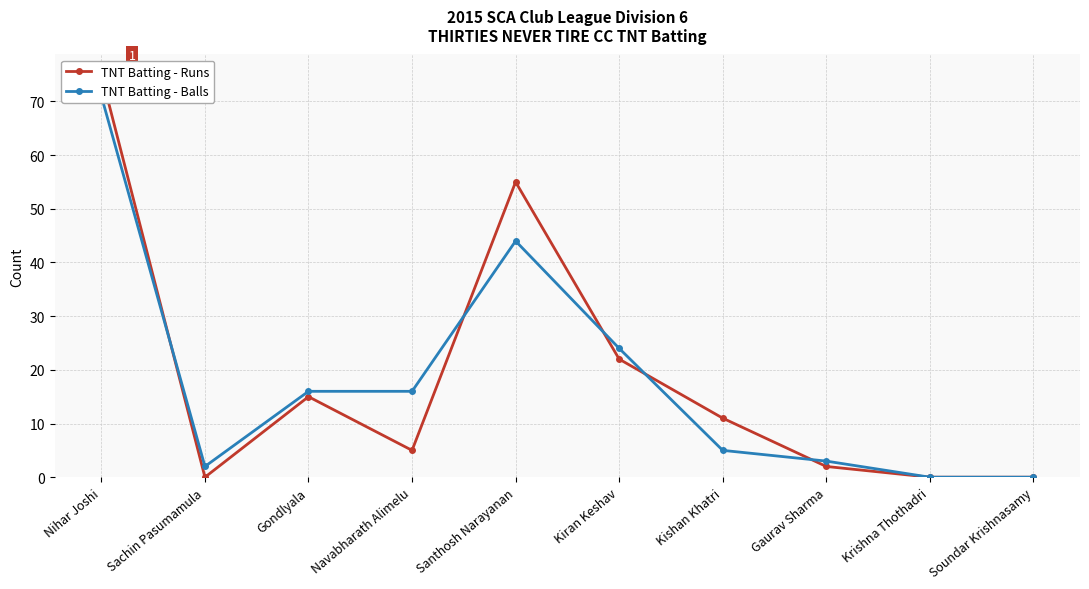

Where does the TNT Batting - Balls series first go above 16?

Nihar Joshi